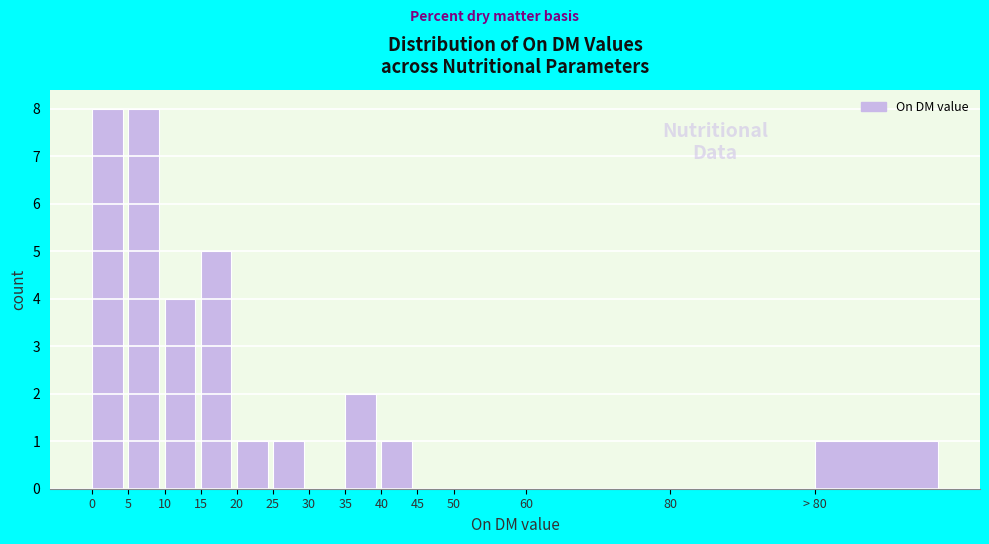

Reading left to right, extract all data points from this chart.

0=8	5=8	10=4	15=5	20=1	25=1	30=0	35=2	40=1	45=0	50=0	60=0	80=0	> 80=1